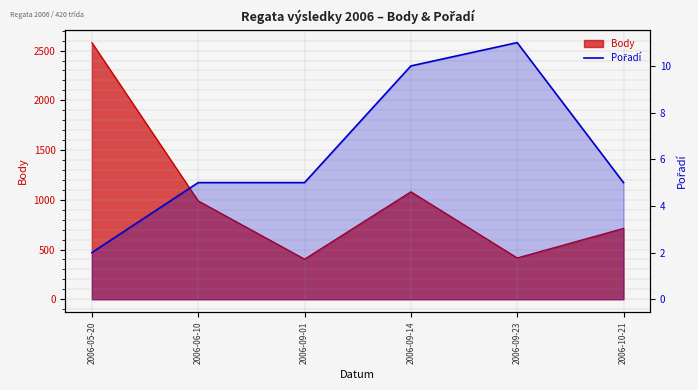

What is the change in value from 2006-06-10 to 2006-09-23?

+6